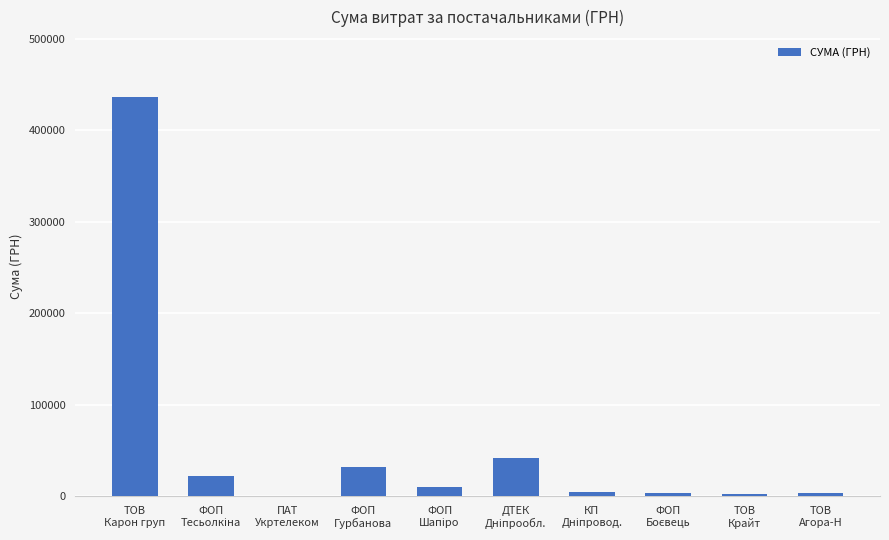

What is the sum of all values?

559938.7